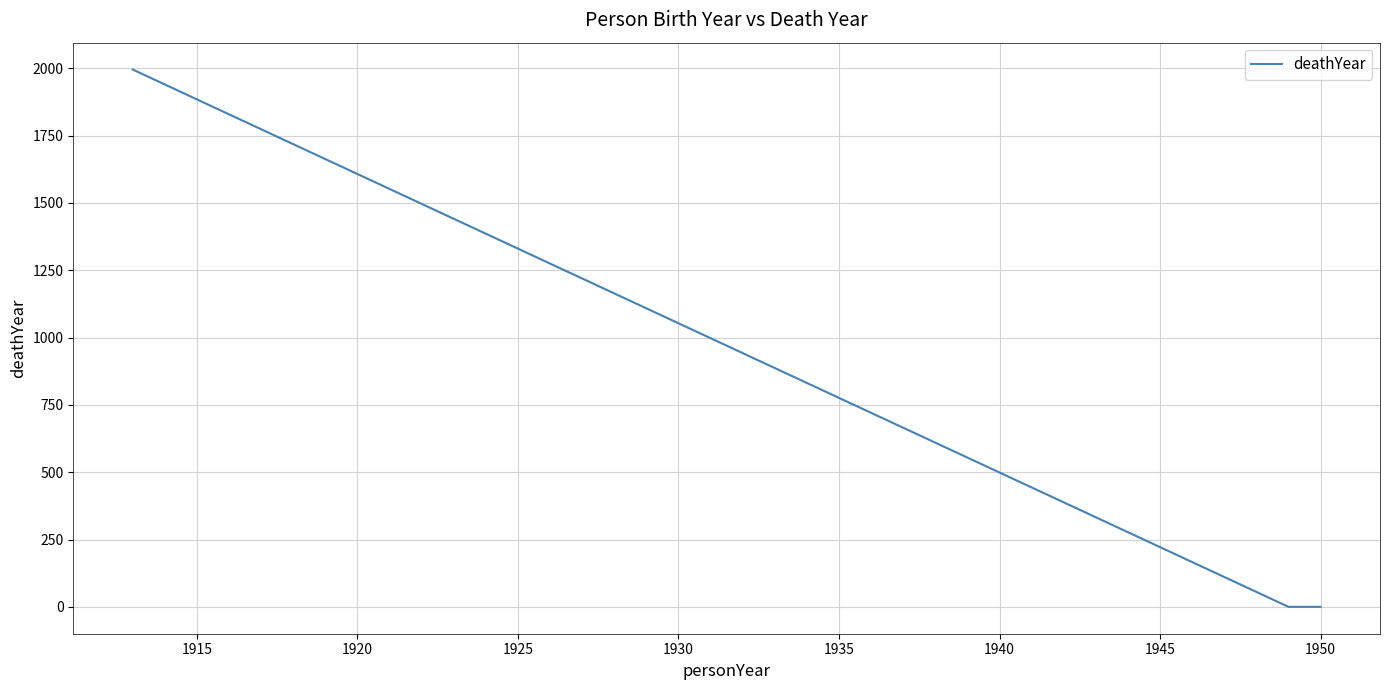

What is the average value?

665